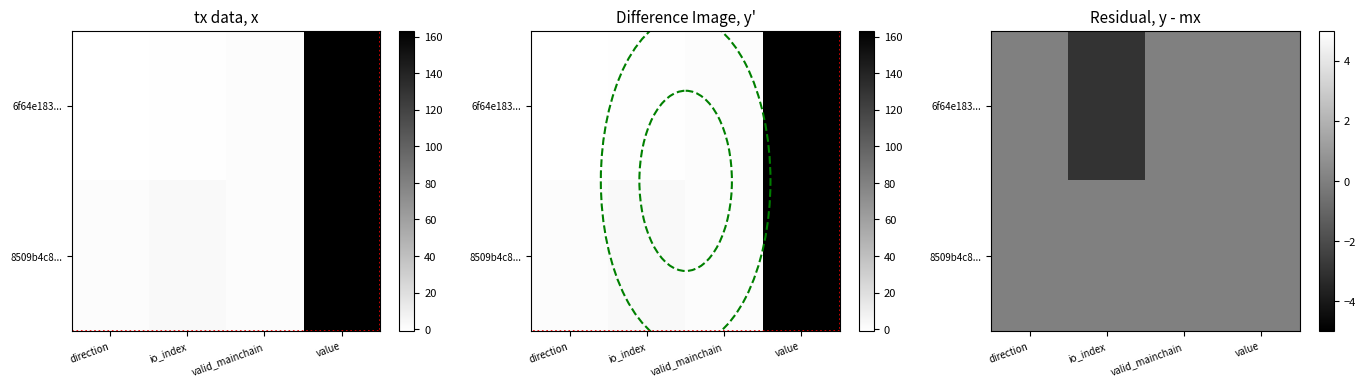

Which series has the widest spread of values?

6f64e183...